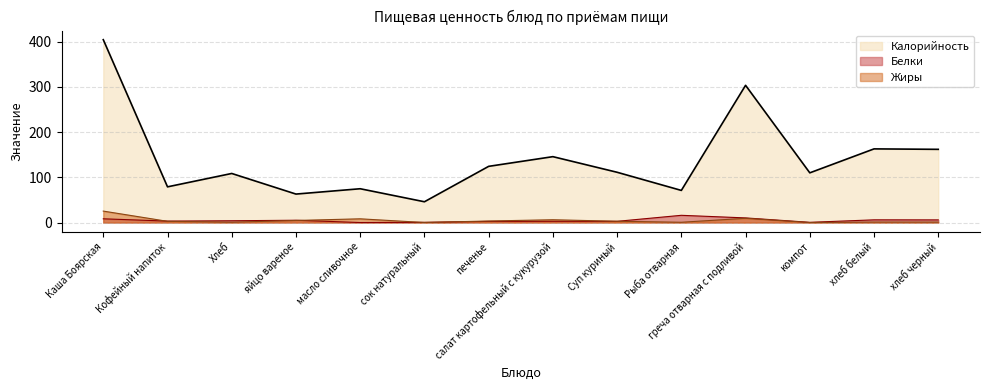

True or false: Калорийность and Белки intersect in this chart.

False